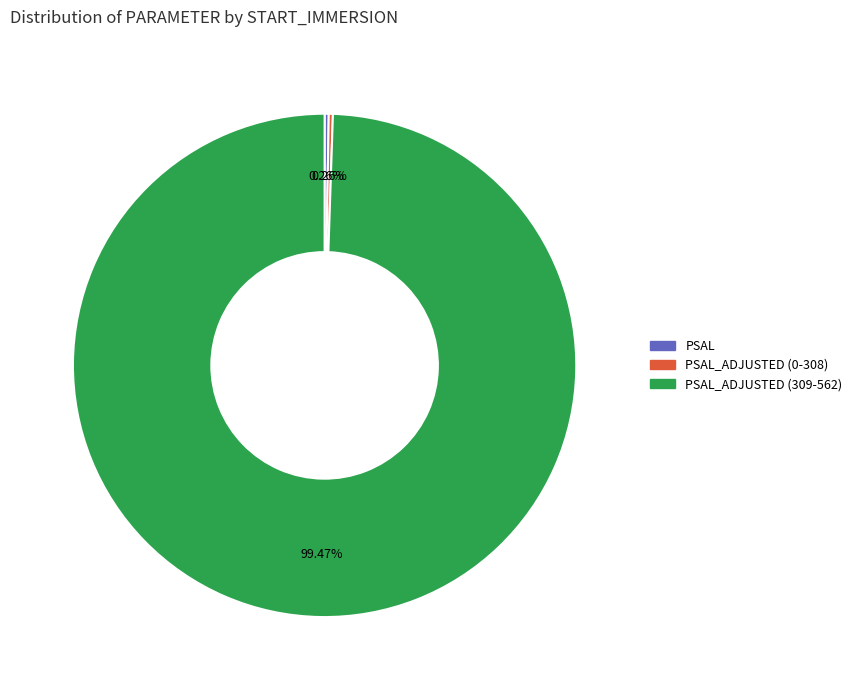

Does any single category account for the majority?

Yes